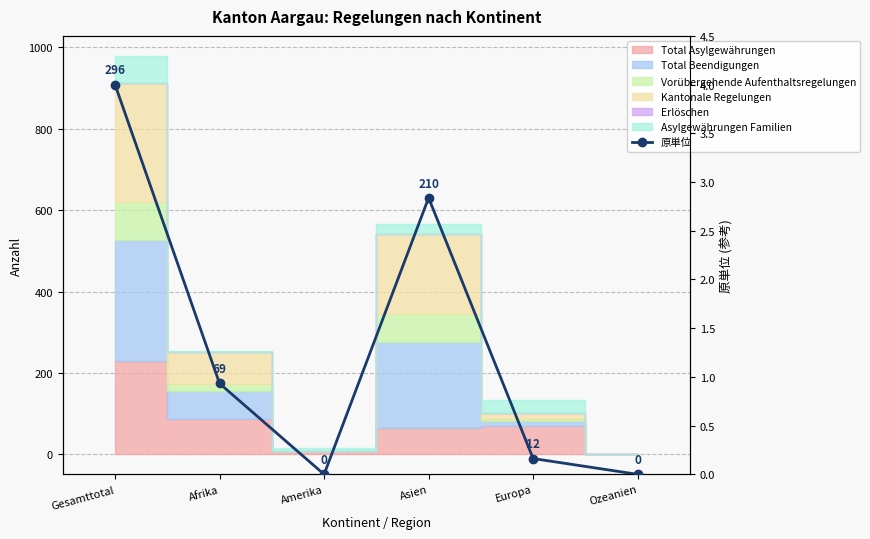

Between Afrika and Ozeanien, which is larger?

Afrika